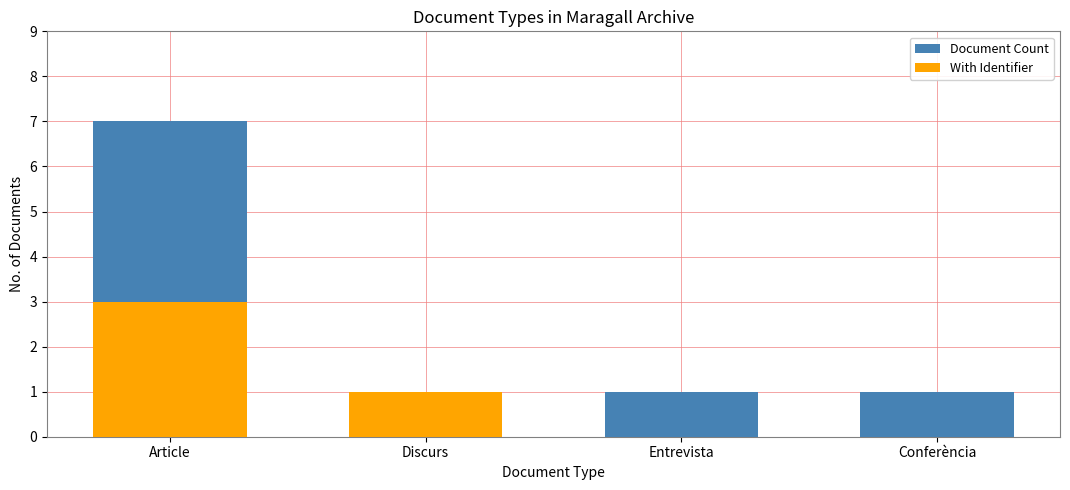

How many values in With Identifier are above zero?

2